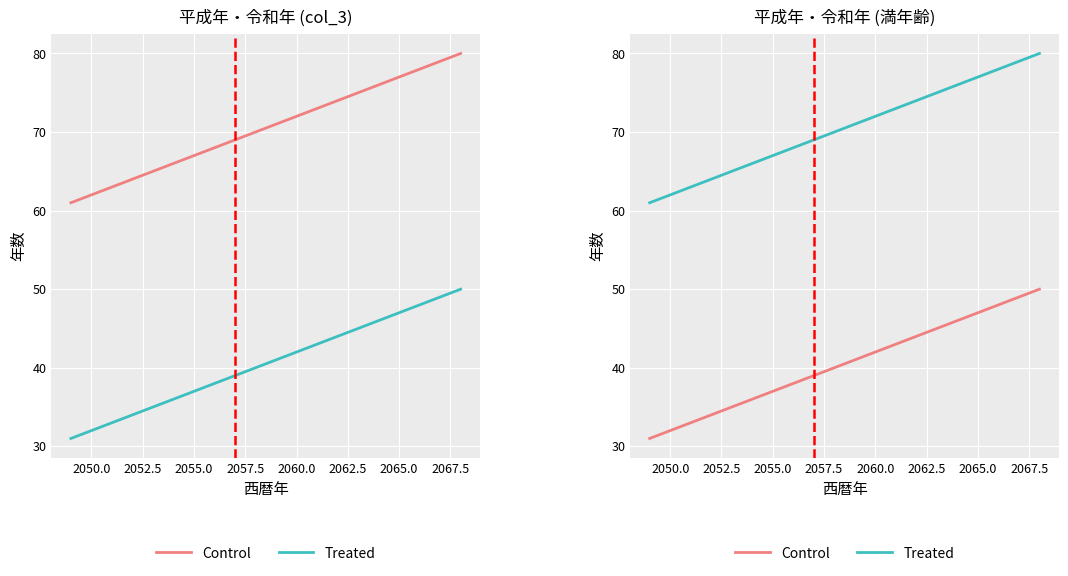

List the series in order of their peak value, lowest first.

Control, Treated